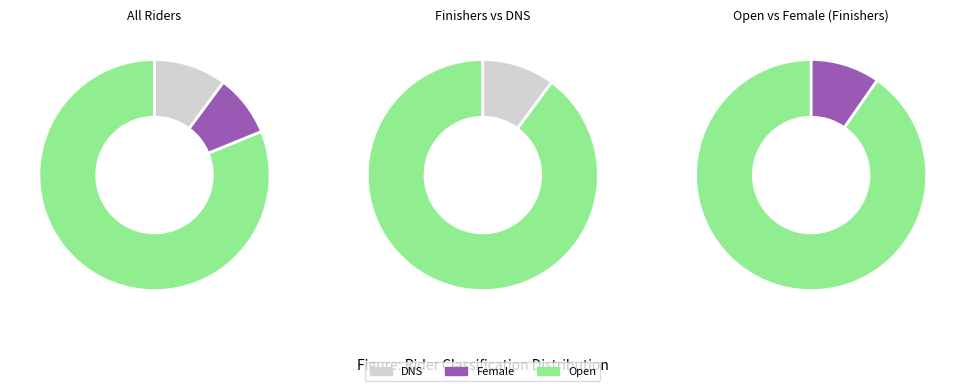

What is the total percentage of Open and DNS?

91.3%